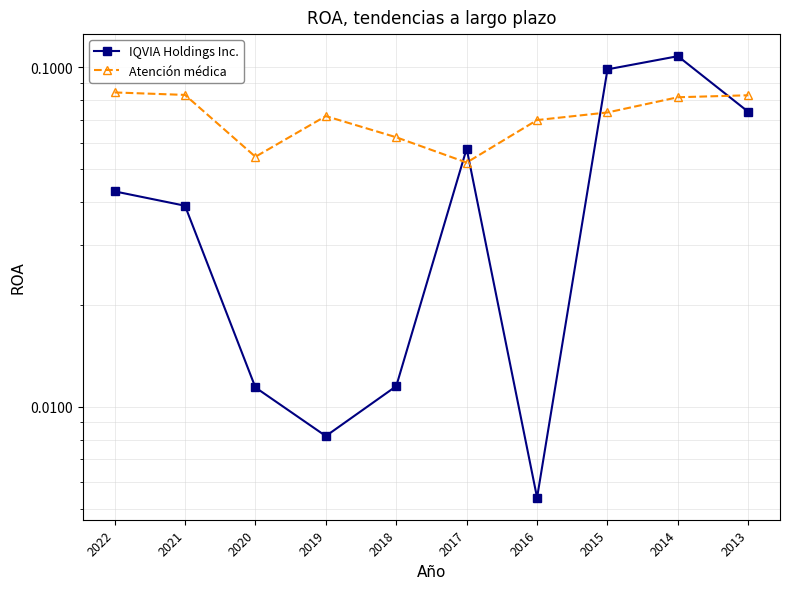

What is the value of the Atención médica point at the 4th from the left?

0.1